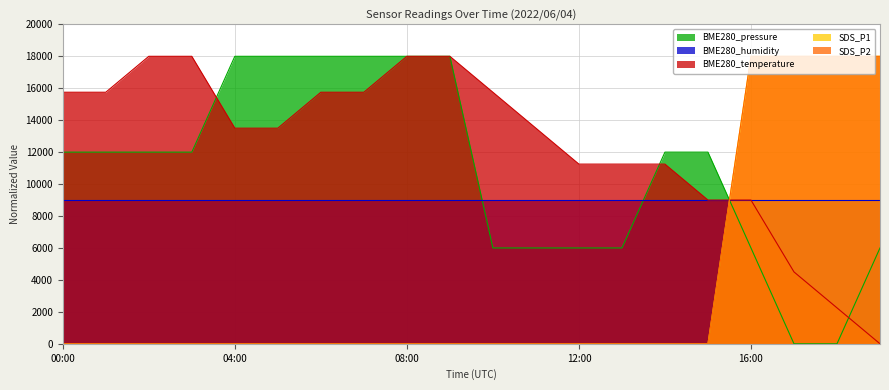

Which has a higher value, 19:00 or 15:00?

15:00